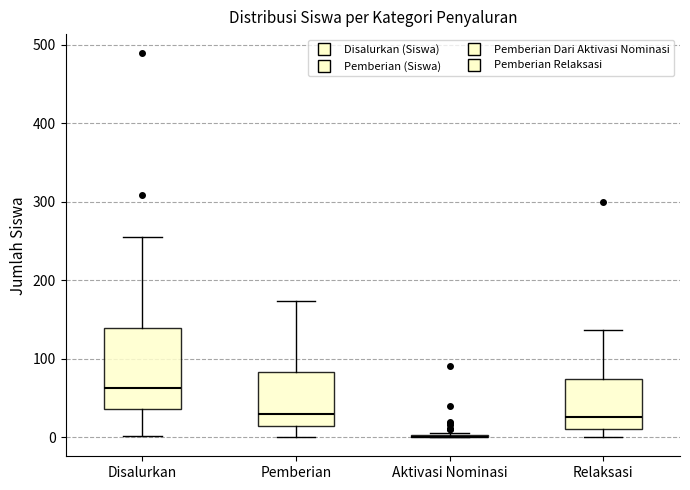

Reading left to right, transcribe this box plot: for each box, give where its median line is, the range the box spans, and where its two whiskers end, as read against the y-axis. The values are not printed on the chart, so give them approximately, as read against the axis.

Disalurkan: median 60, box 40 to 140, whiskers 0 to 260
Pemberian: median 30, box 10 to 80, whiskers 0 to 170
Aktivasi Nominasi: box collapsed to a line at 0, whiskers 0 to 10
Relaksasi: median 30, box 10 to 70, whiskers 0 to 140